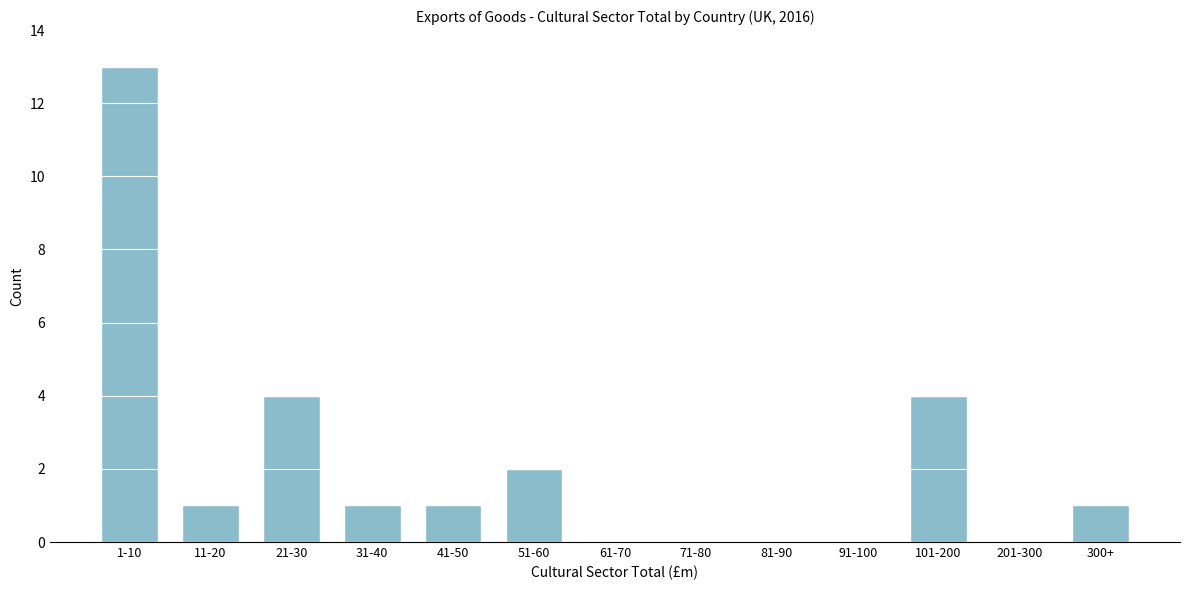

Reading left to right, transcribe all the data shown in this chart.

1-10=13	11-20=1	21-30=4	31-40=1	41-50=1	51-60=2	61-70=0	71-80=0	81-90=0	91-100=0	101-200=4	201-300=0	300+=1